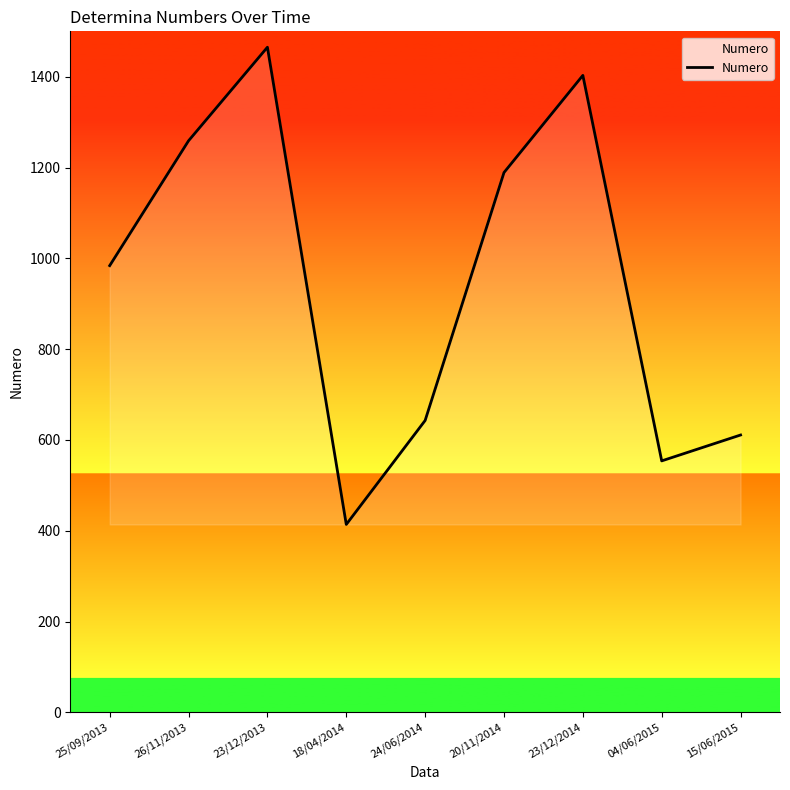

What is the sum of all values?

8522